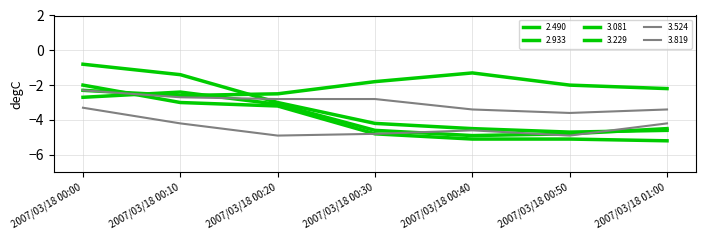

How many interior local valleys does the 3.524 series have?

1